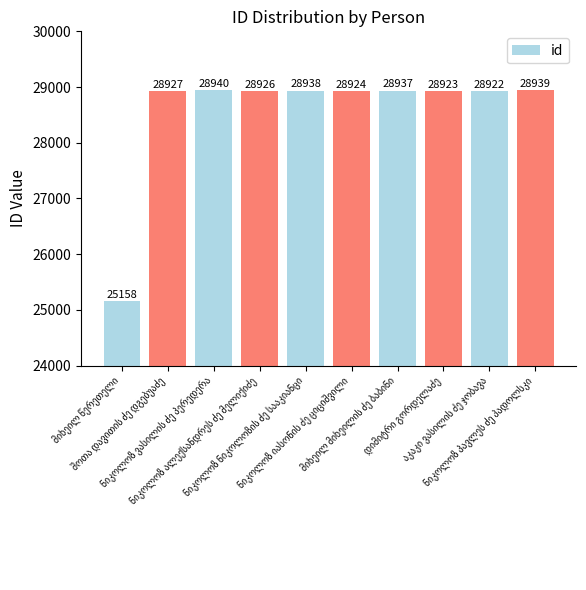

What is the minimum value shown in the chart?

25158